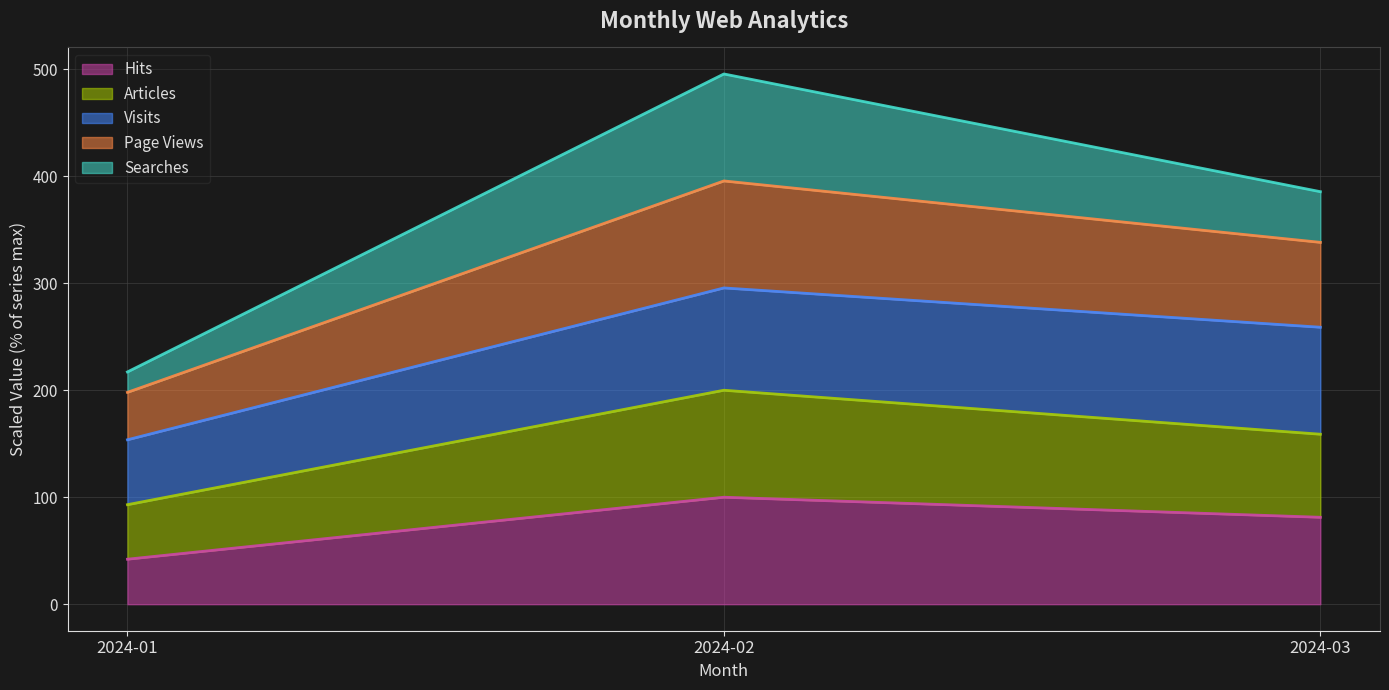

How many values in the Hits series are below 81?

1